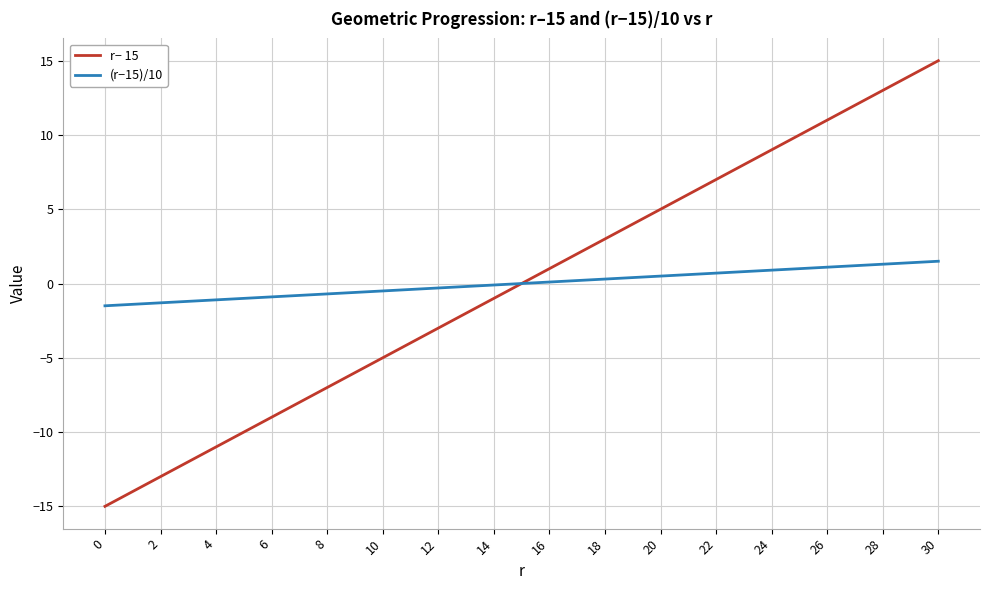

Does the chart have visible grid lines?

Yes